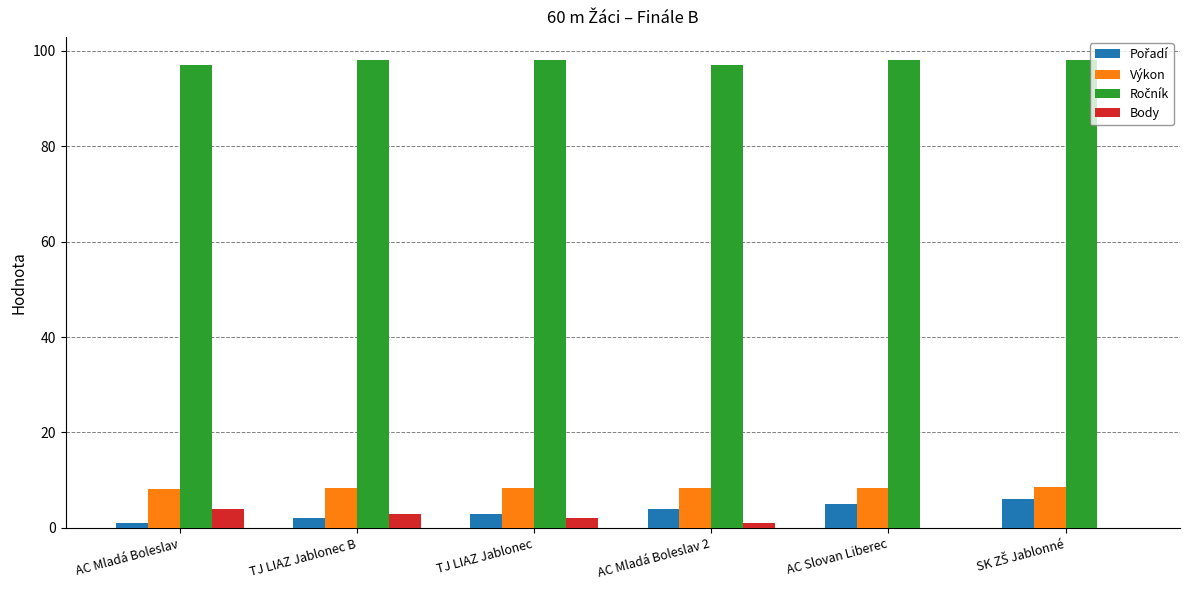

What is the maximum value for Výkon?

8.6